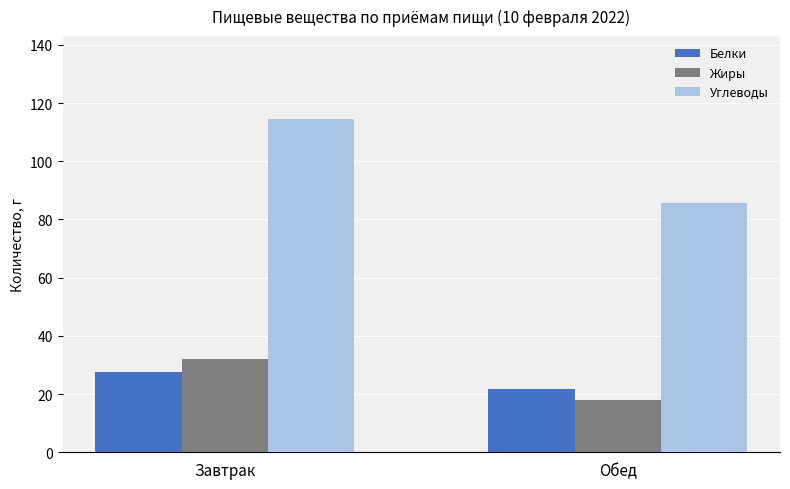

What is the label of the 1st bar from the left?

Завтрак